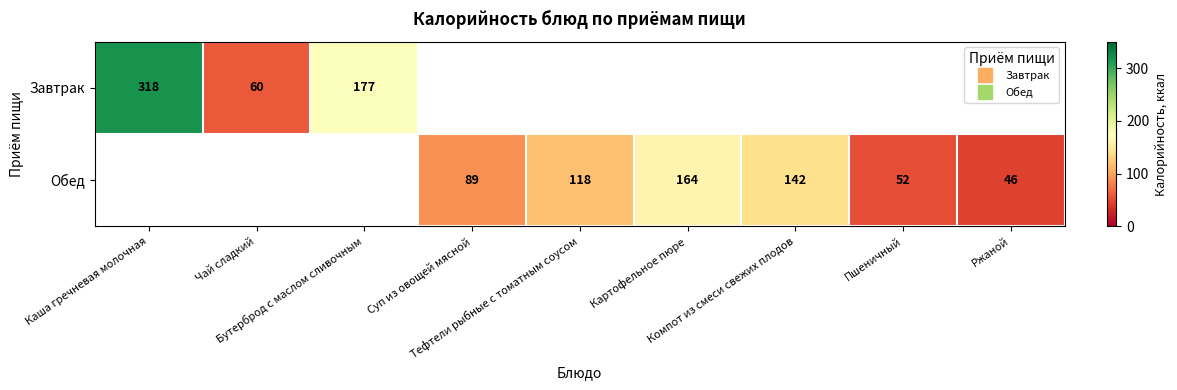

Which series has the widest spread of values?

Завтрак